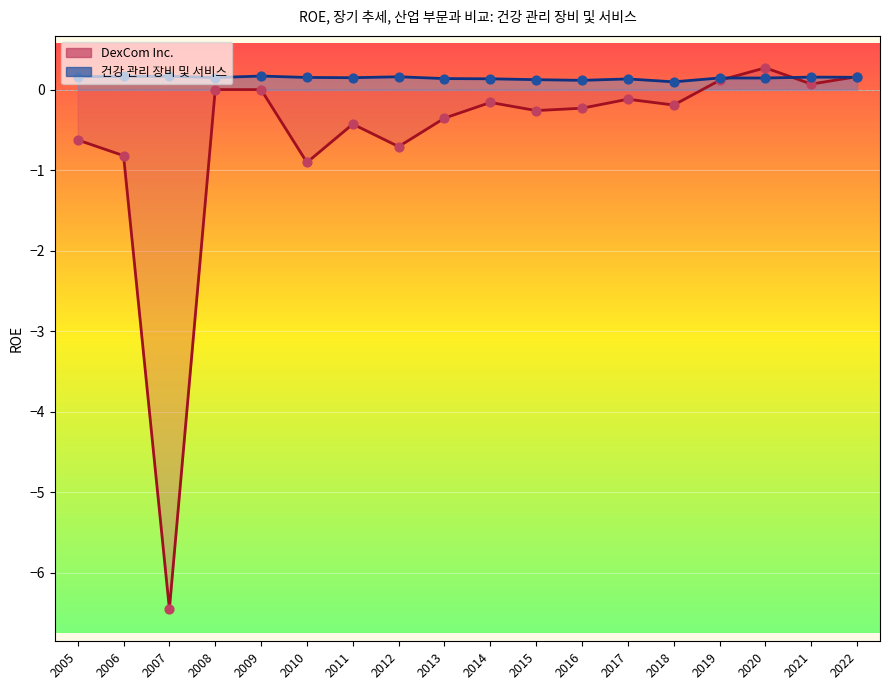

At which category is the sum across all series the highest?

2020